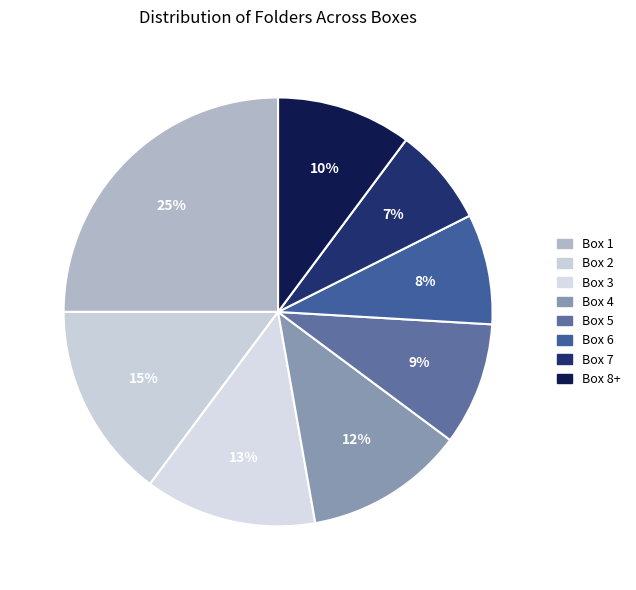

Count the number of slices in the pie.

8